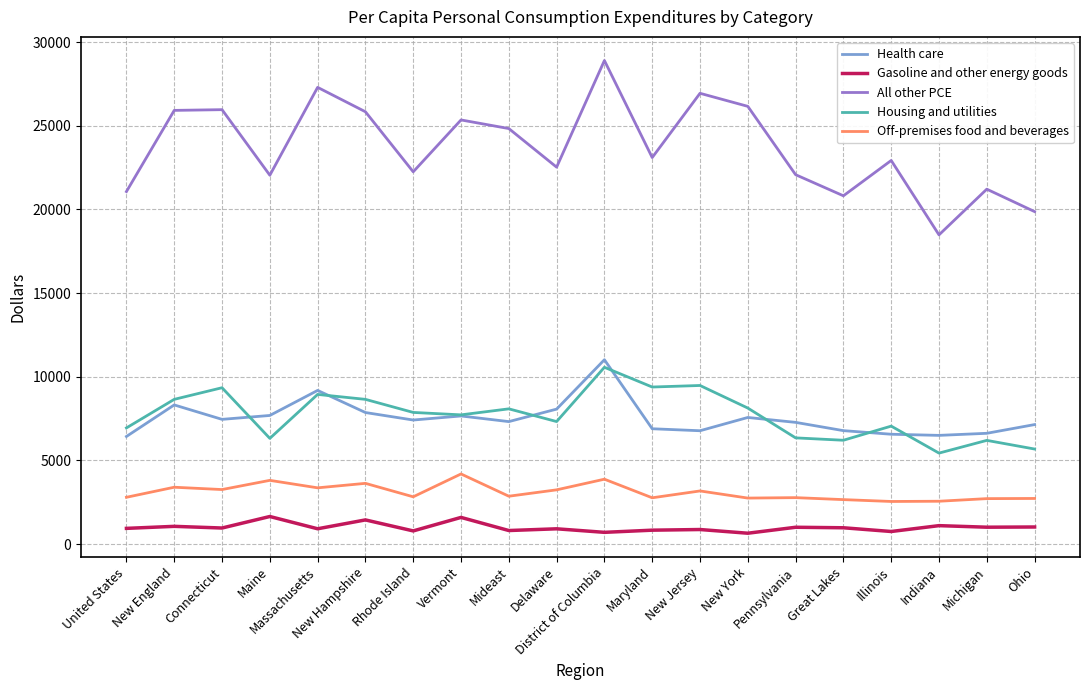

True or false: Gasoline and other energy goods and Housing and utilities cross at least once.

False